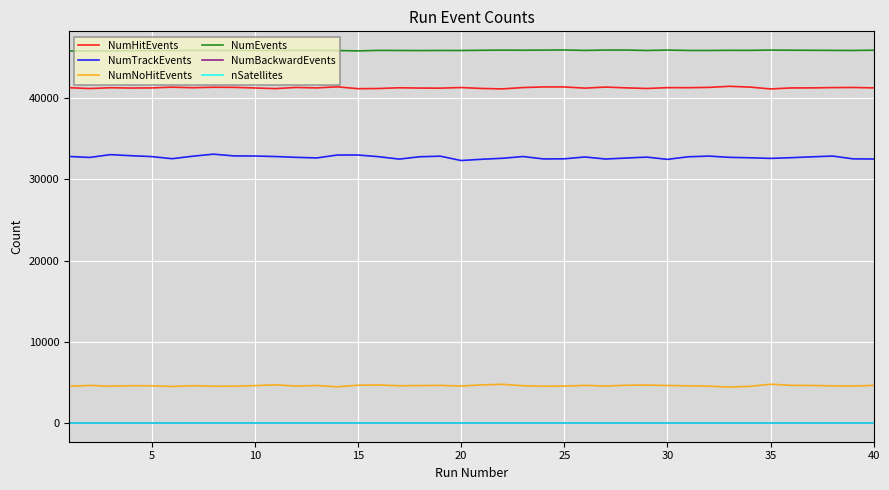

What is the difference between the second highest and second lowest values in the NumBackwardEvents series?

1